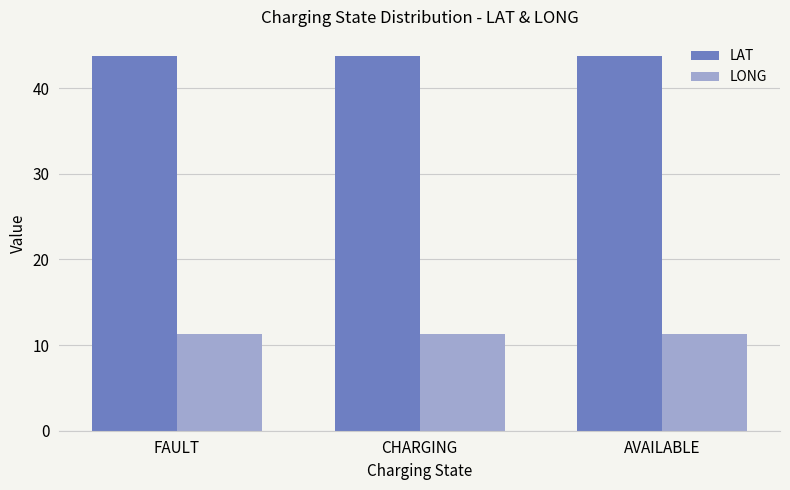

What is the maximum value shown in the chart?

43.8